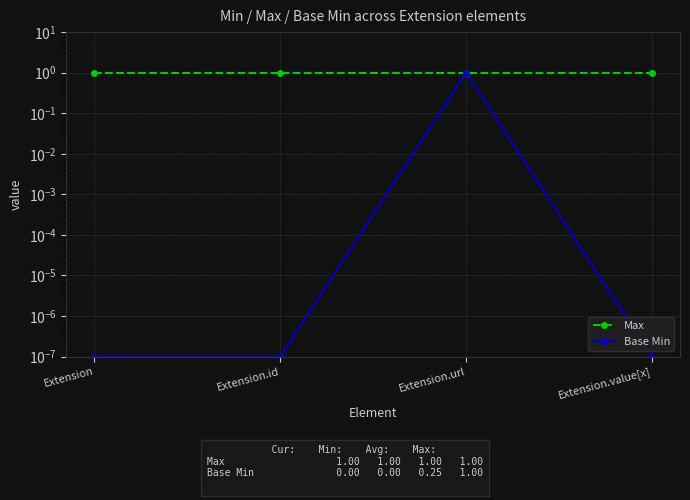

True or false: Max and Base Min cross at least once.

False